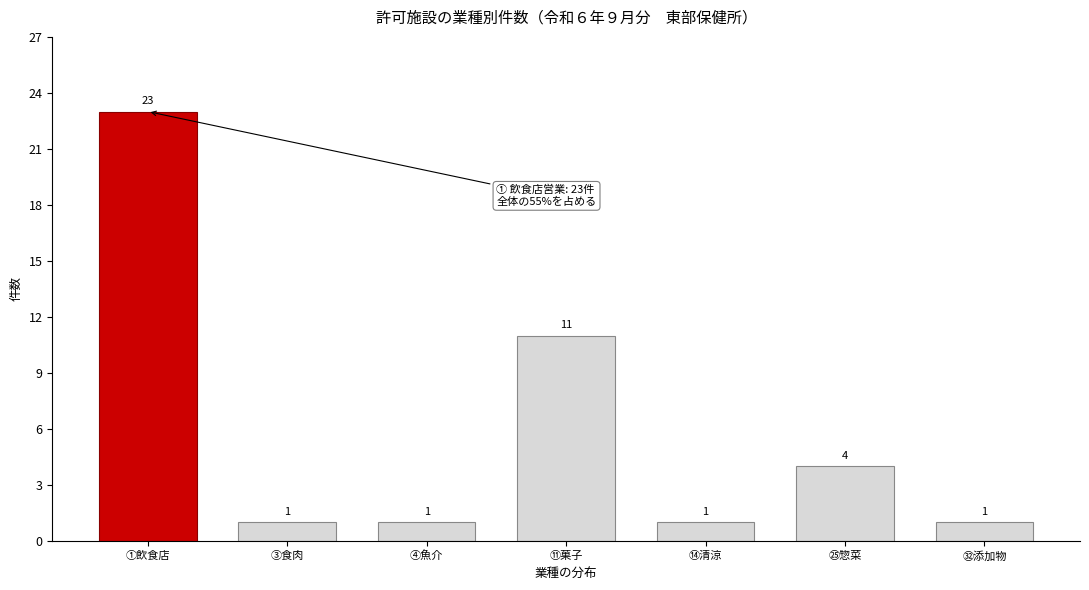

Reading right to left, what are all the values shown in this chart?

㉜添加物=1	㉕惣菜=4	⑭清涼=1	⑪菓子=11	④魚介=1	③食肉=1	①飲食店=23